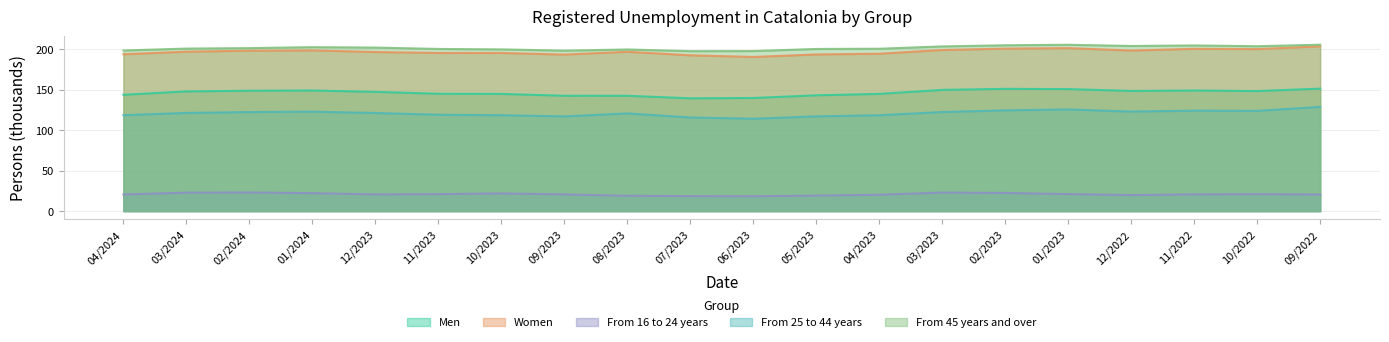

What is the lowest value of the From 25 to 44 years series?

114.0